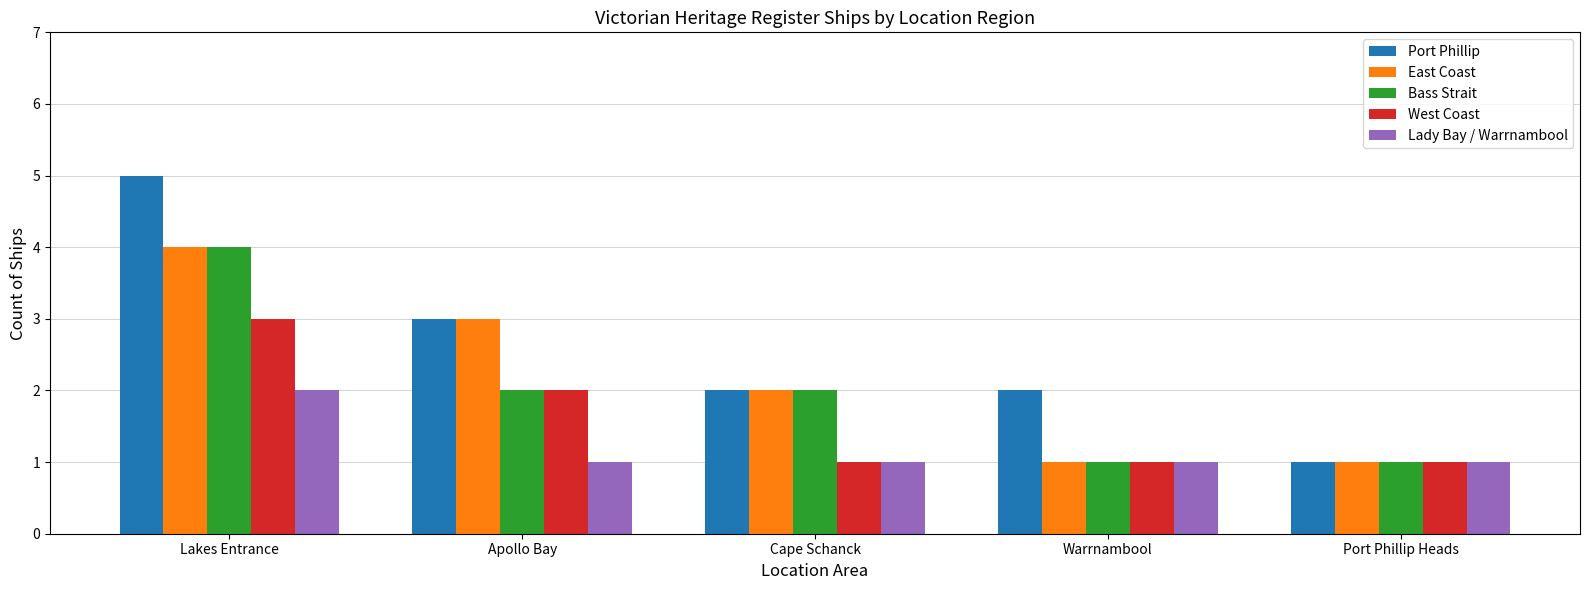

What is the label of the 2nd bar from the right?

Warrnambool